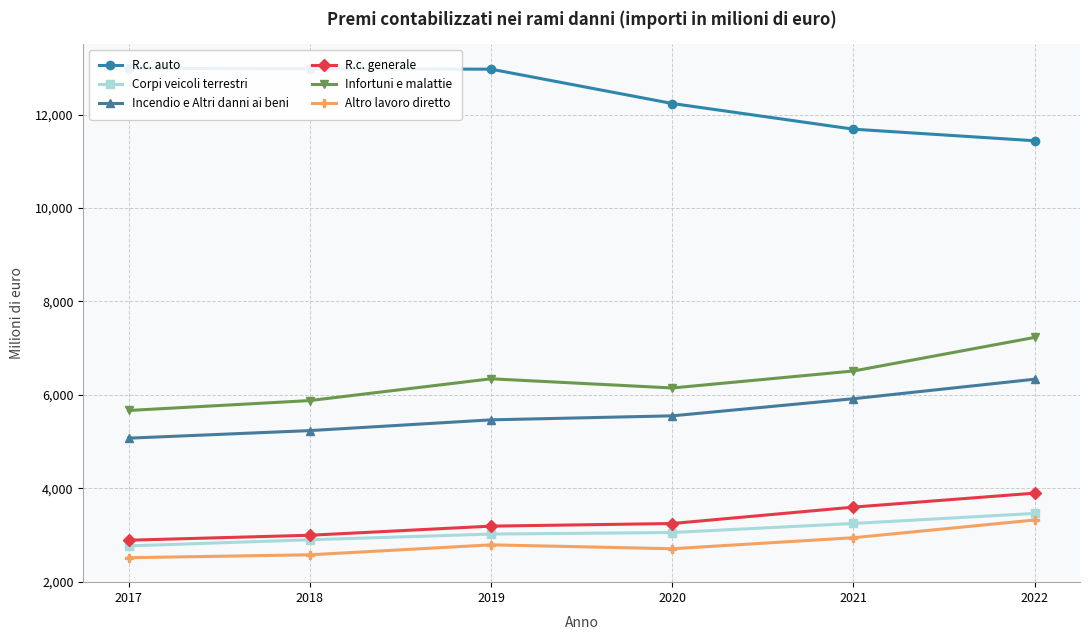

Between 2022 and 2020, which is larger?

2020